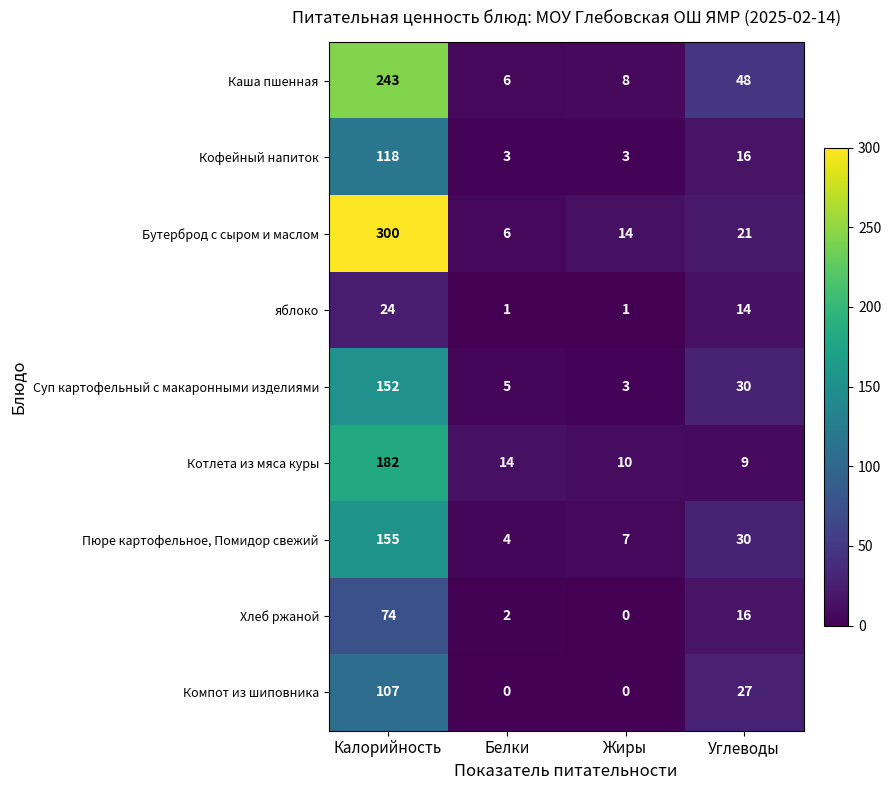

How many data points in Каша пшенная are less than 48?

2